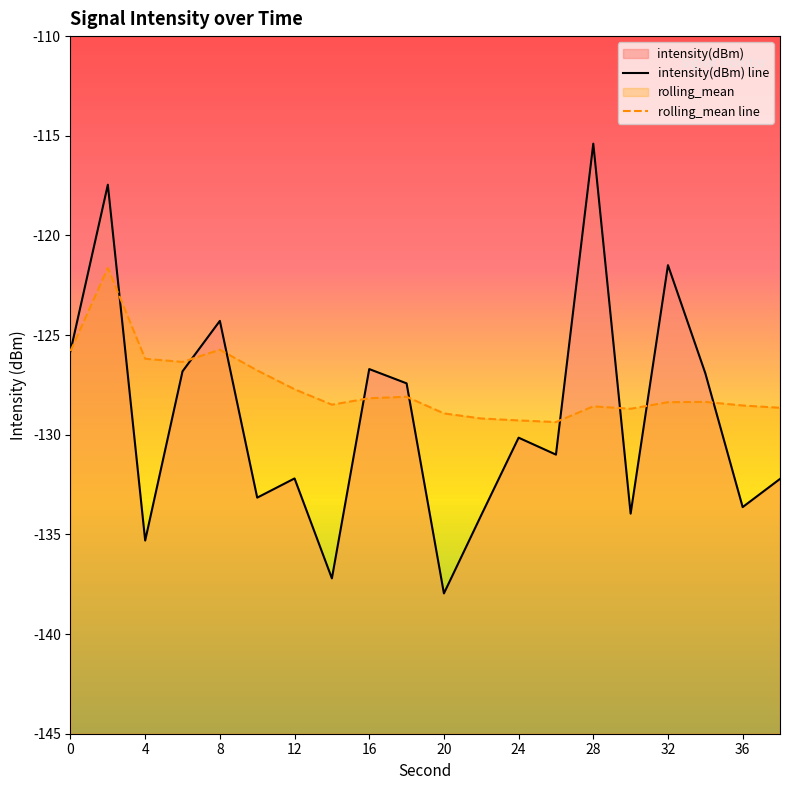

List the series in order of their overall mean, highest first.

rolling_mean line, intensity(dBm) line